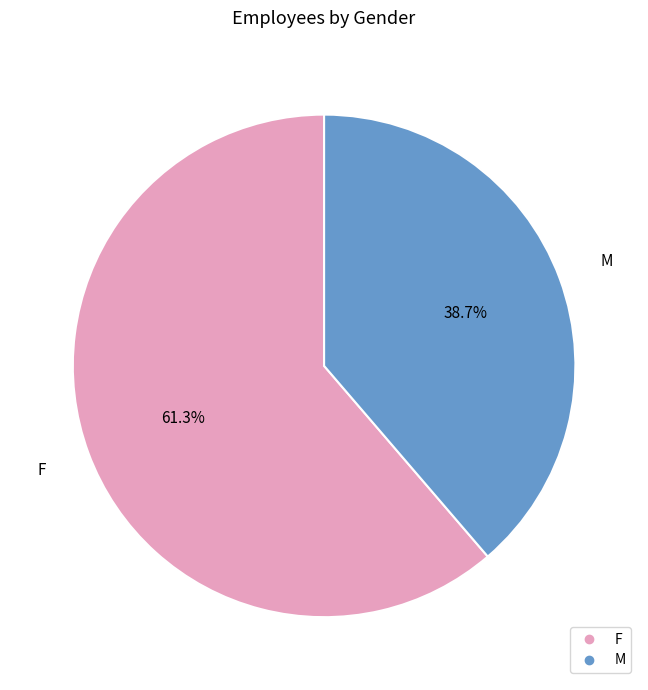

Which slice is the largest?

F